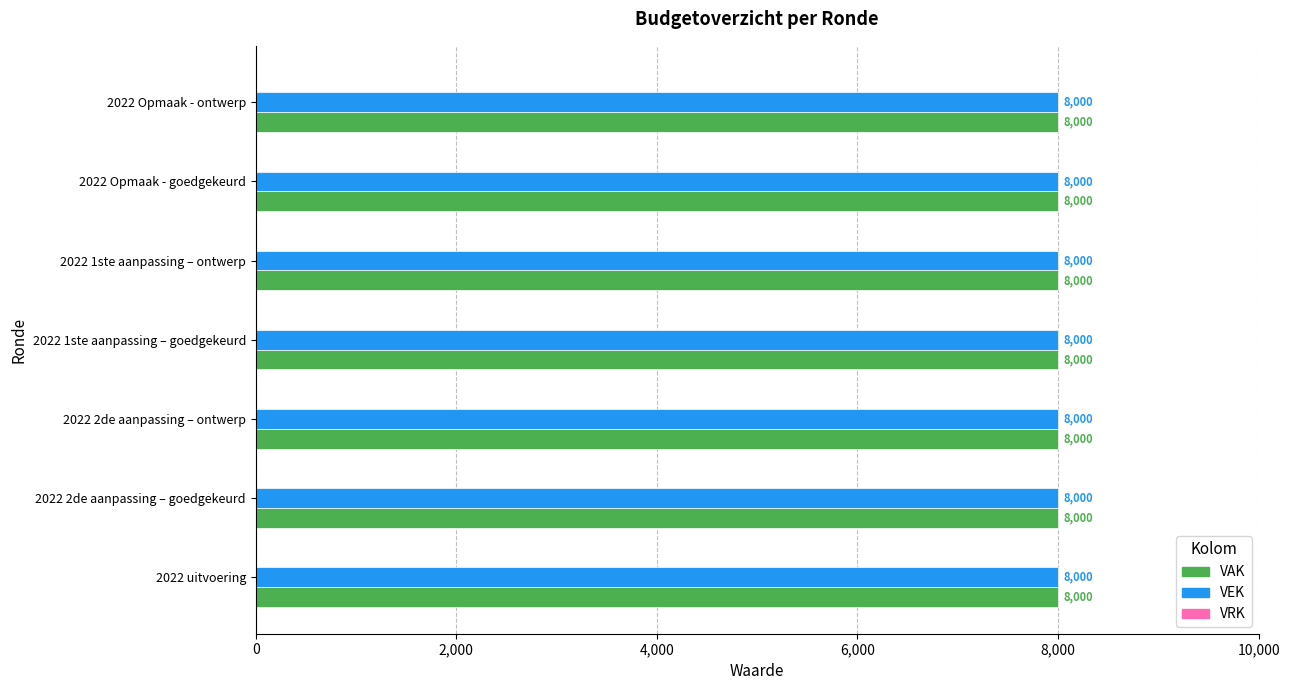

Which series has the largest total across all categories?

VAK